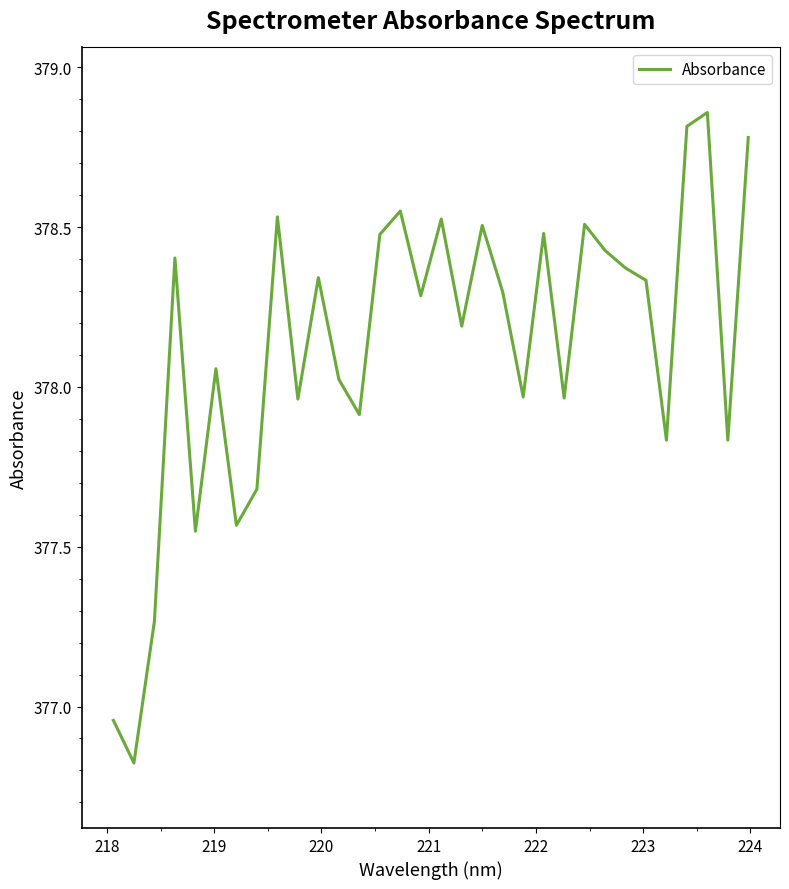

What is the minimum value shown in the chart?

376.8